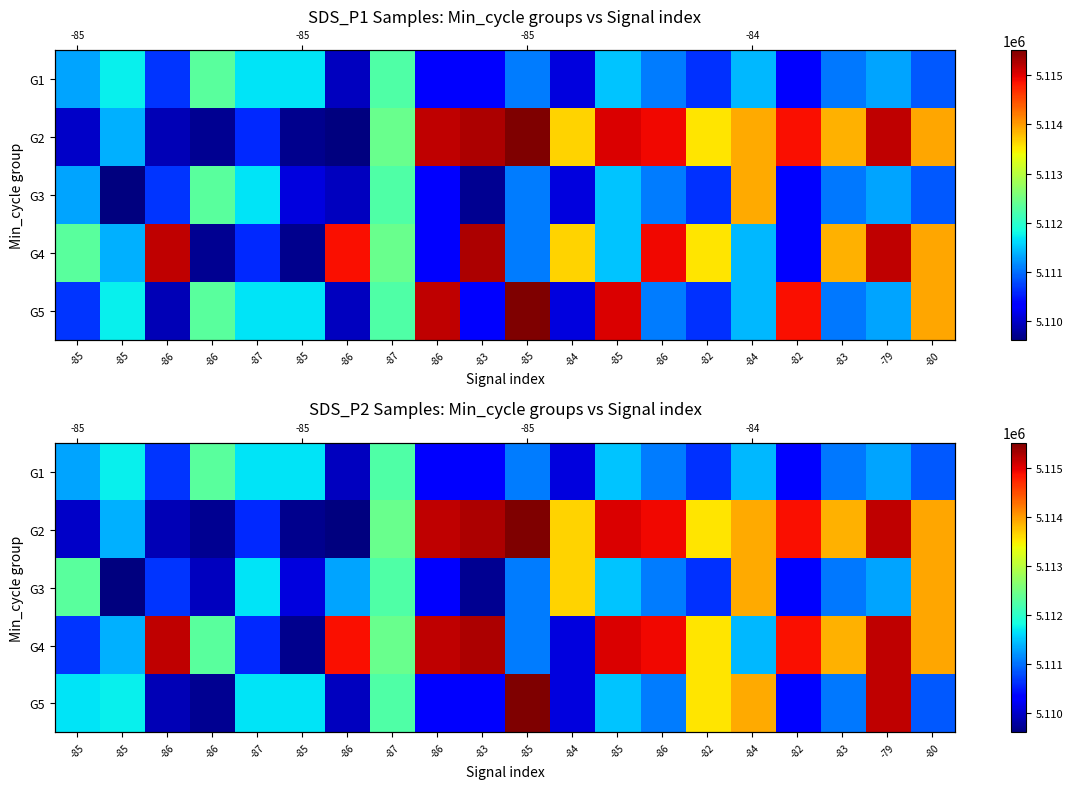

True or false: G4 has a value of 2315690 at -83.

False